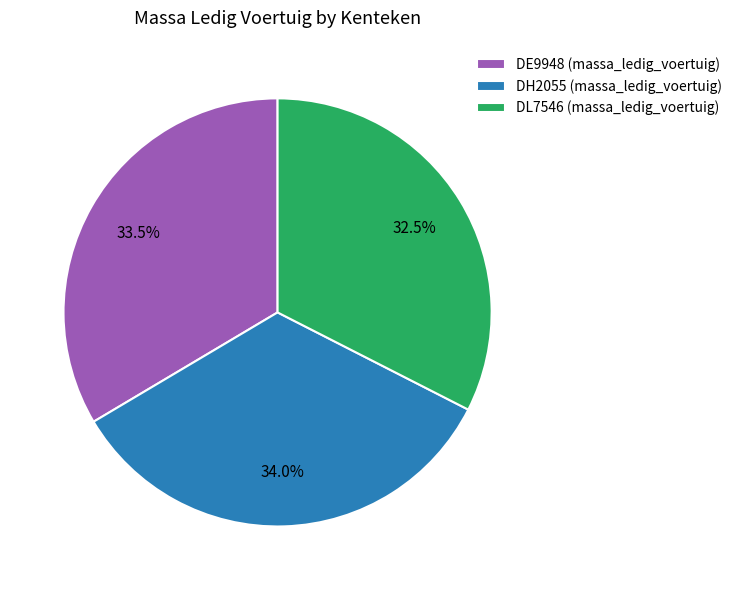

Does DE9948 represent more than half of the total?

No